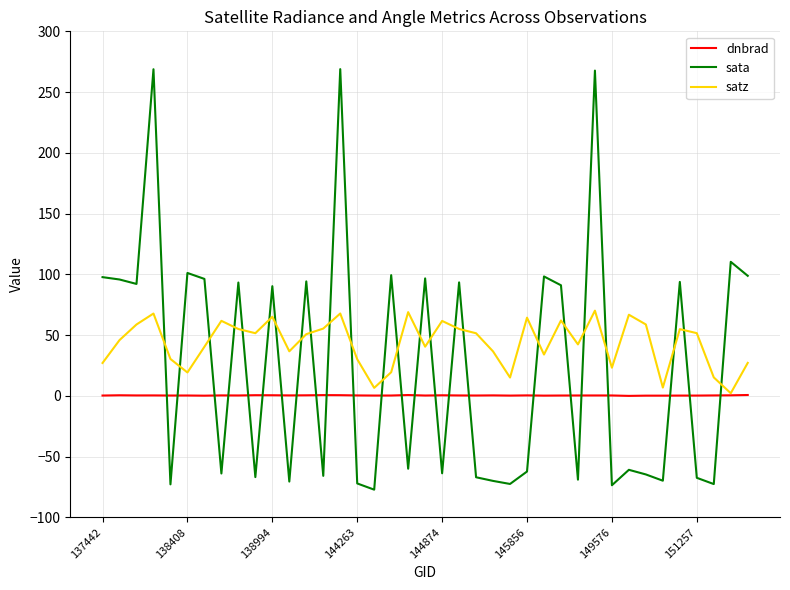

In dnbrad, how many points are higher than both neighbors (excluding endpoints)?

13